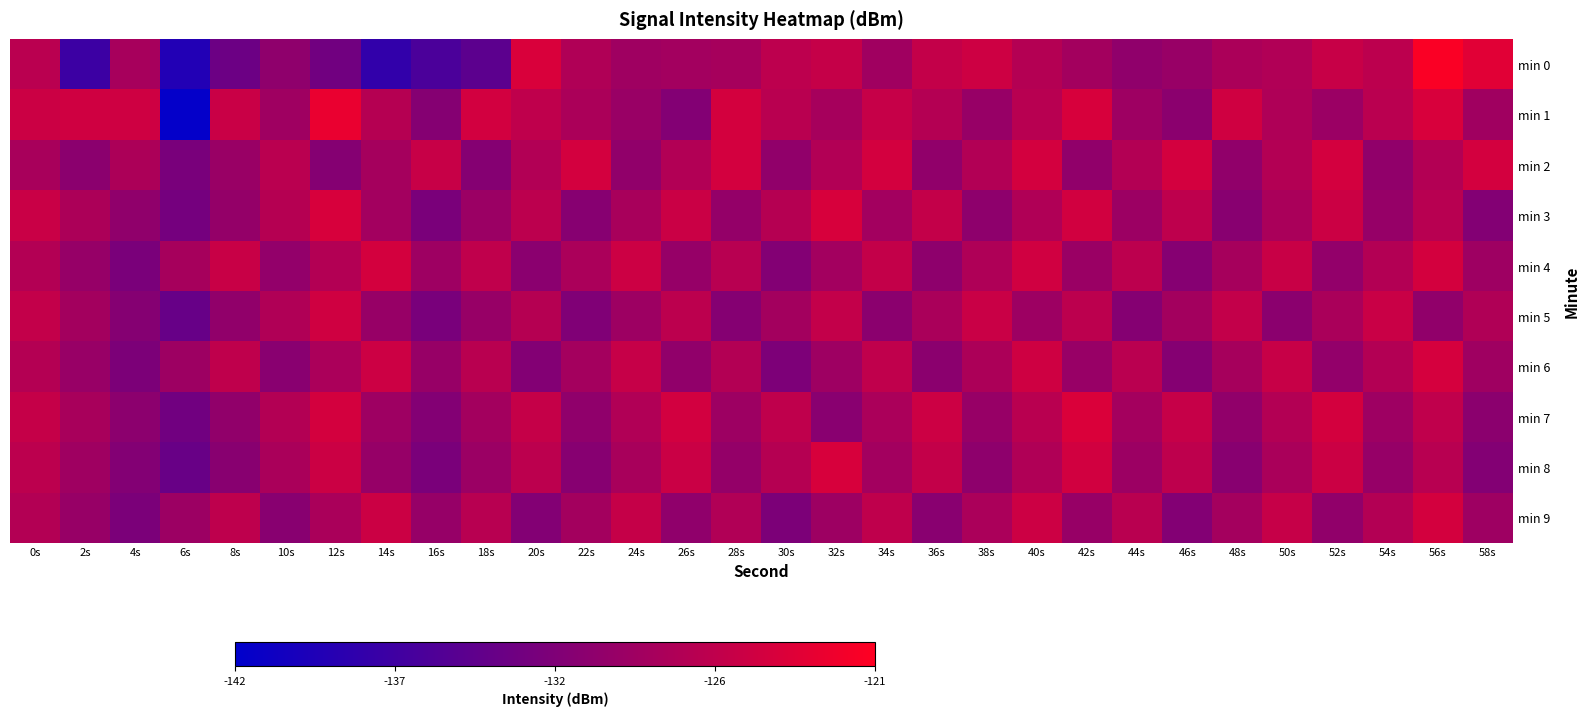

Which label corresponds to the smallest value in the chart?

6s